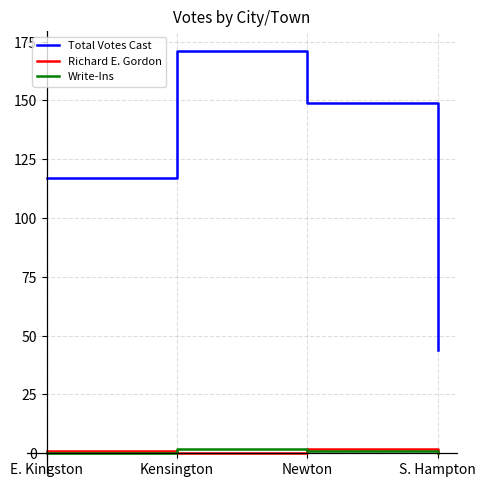

True or false: Total Votes Cast and Write-Ins cross at least once.

False